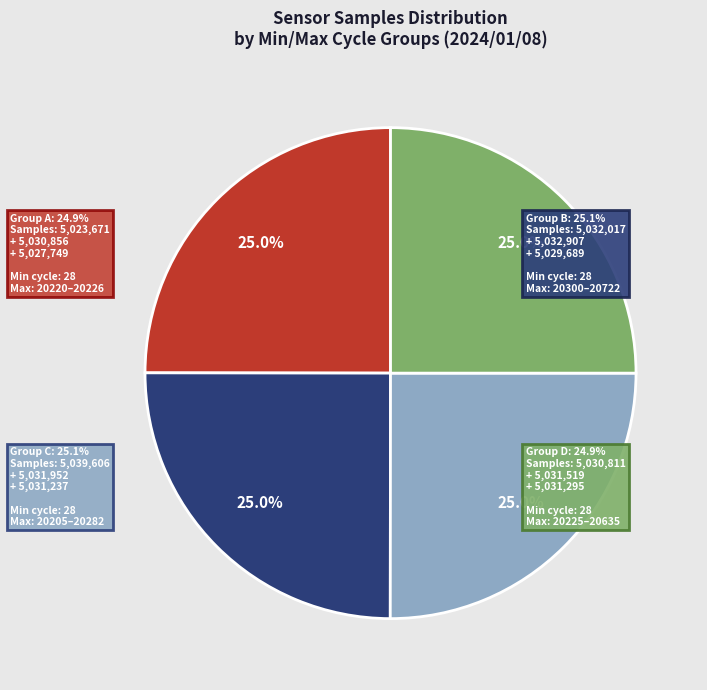

Between 28/20282 and 28/20722, which is larger?

28/20722